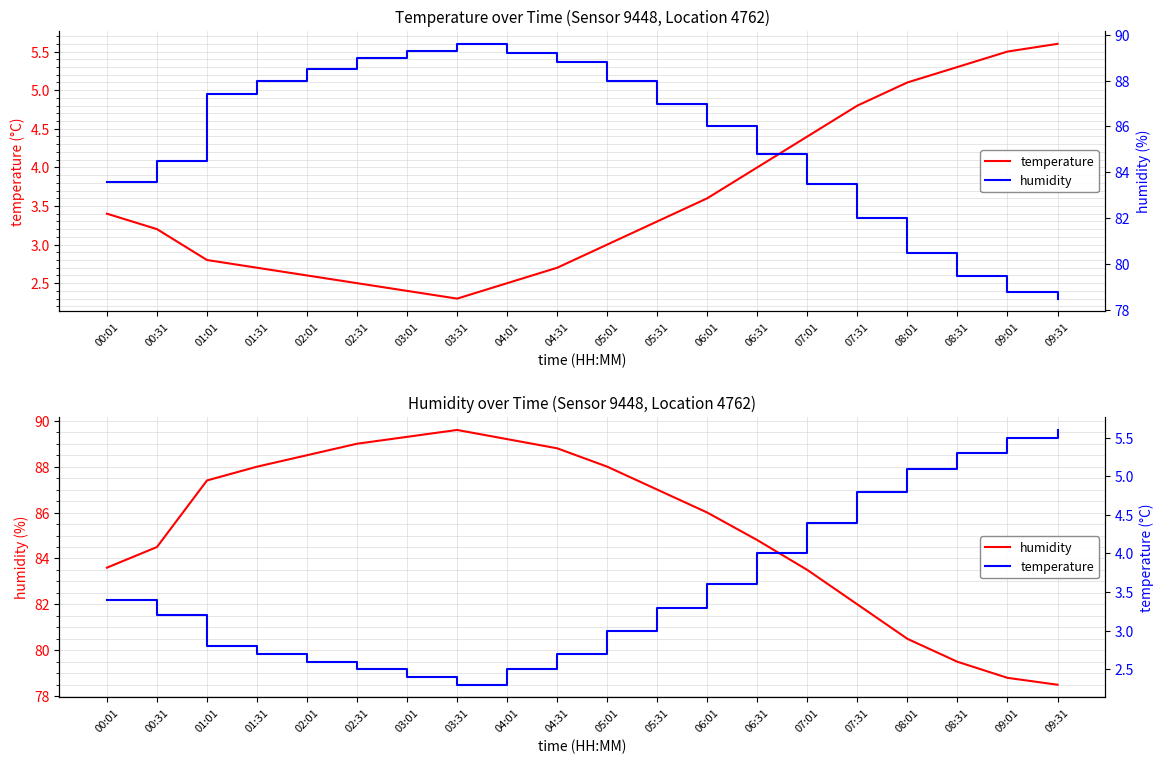

Which has a higher value, 07:31 or 06:01?

07:31